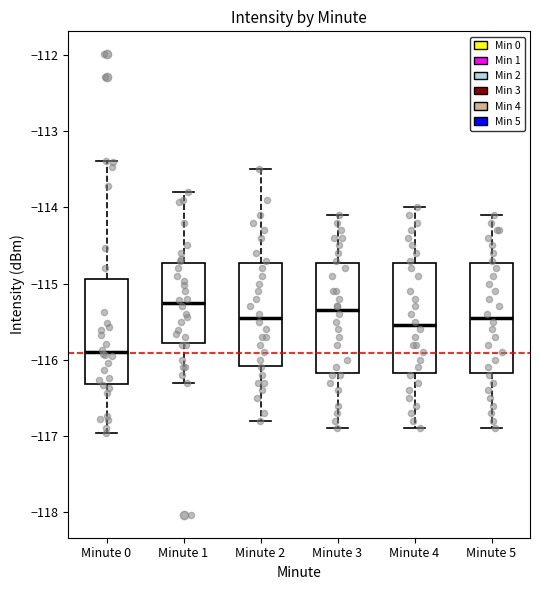

Reading left to right, read every box against the y-axis: the position of its median line, the range the box covers, and the ends of its whiskers. The values are not printed on the chart, so give them approximately, as read against the axis.

Minute 0: median -115.9, box -116.3 to -114.9, whiskers -117.0 to -113.4
Minute 1: median -115.3, box -115.8 to -114.7, whiskers -116.3 to -113.8
Minute 2: median -115.4, box -116.1 to -114.7, whiskers -116.8 to -113.5
Minute 3: median -115.3, box -116.2 to -114.7, whiskers -116.9 to -114.1
Minute 4: median -115.5, box -116.2 to -114.7, whiskers -116.9 to -114.0
Minute 5: median -115.4, box -116.2 to -114.7, whiskers -116.9 to -114.1